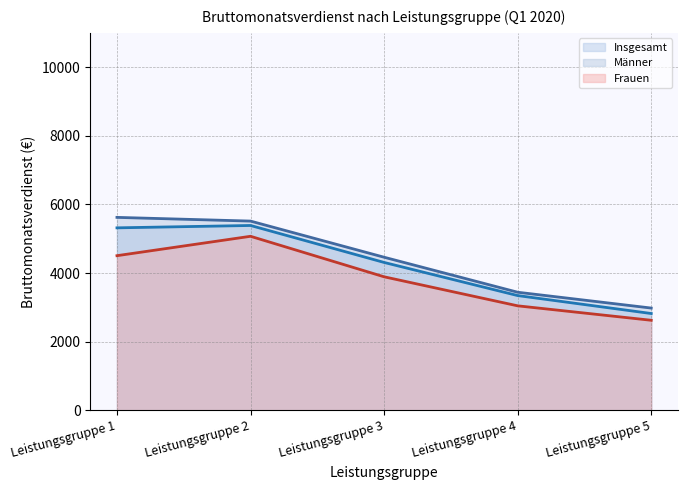

Reading right to left, what are all the values shown in this chart?

Insgesamt (line): 2823	3346	4311	5388	5319
Männer (line): 2982	3443	4463	5516	5624
Frauen (line): 2626	3047	3893	5073	4508